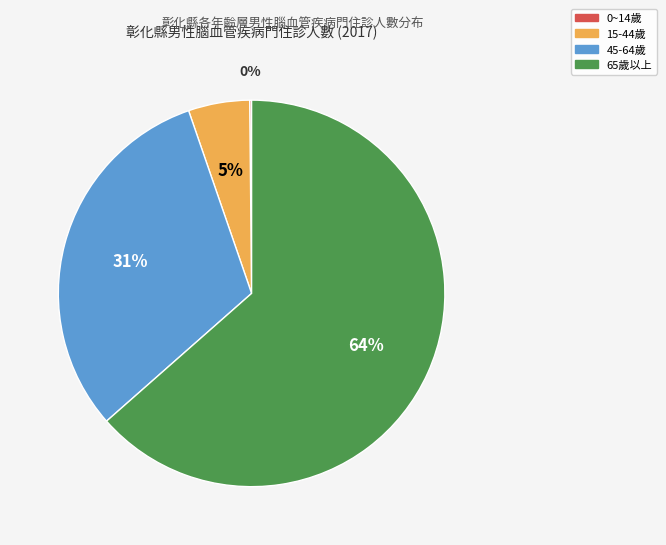

What is the largest slice in the pie chart?

65歲以上